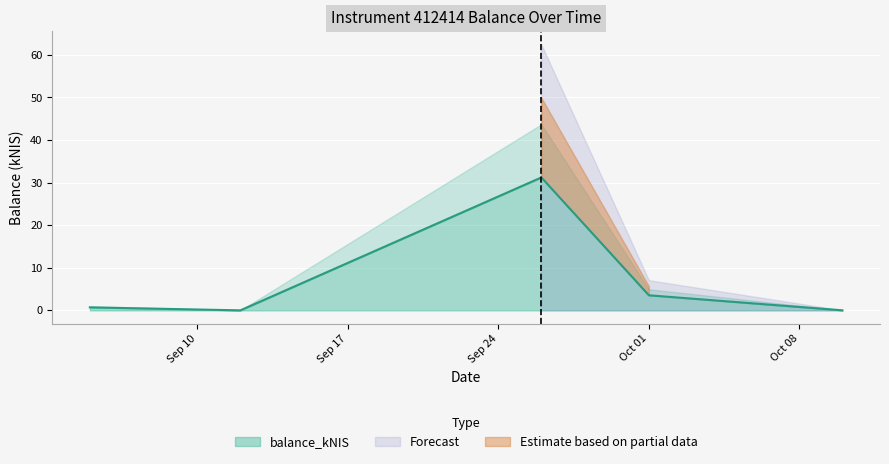

Does the chart display data point markers on the line(s)?

No